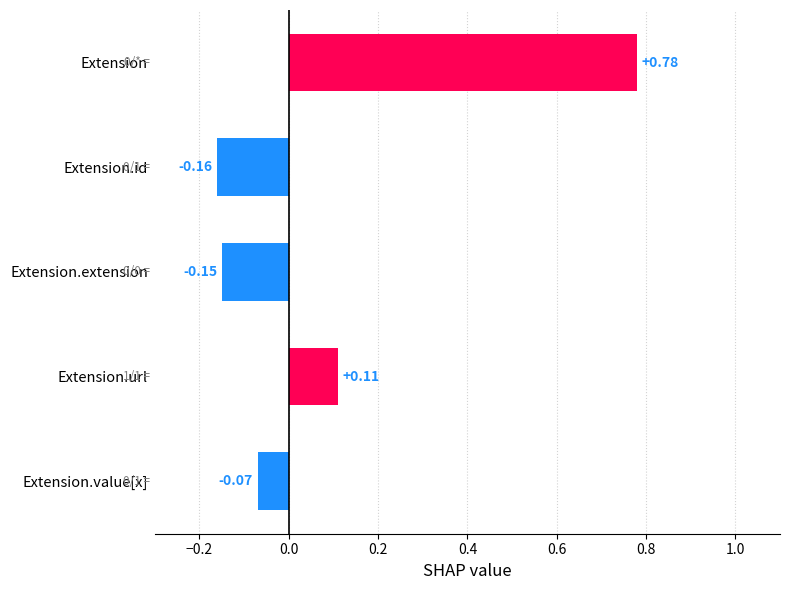

List the labels in order of value, largest first.

Extension, Extension.url, Extension.value[x], Extension.extension, Extension.id